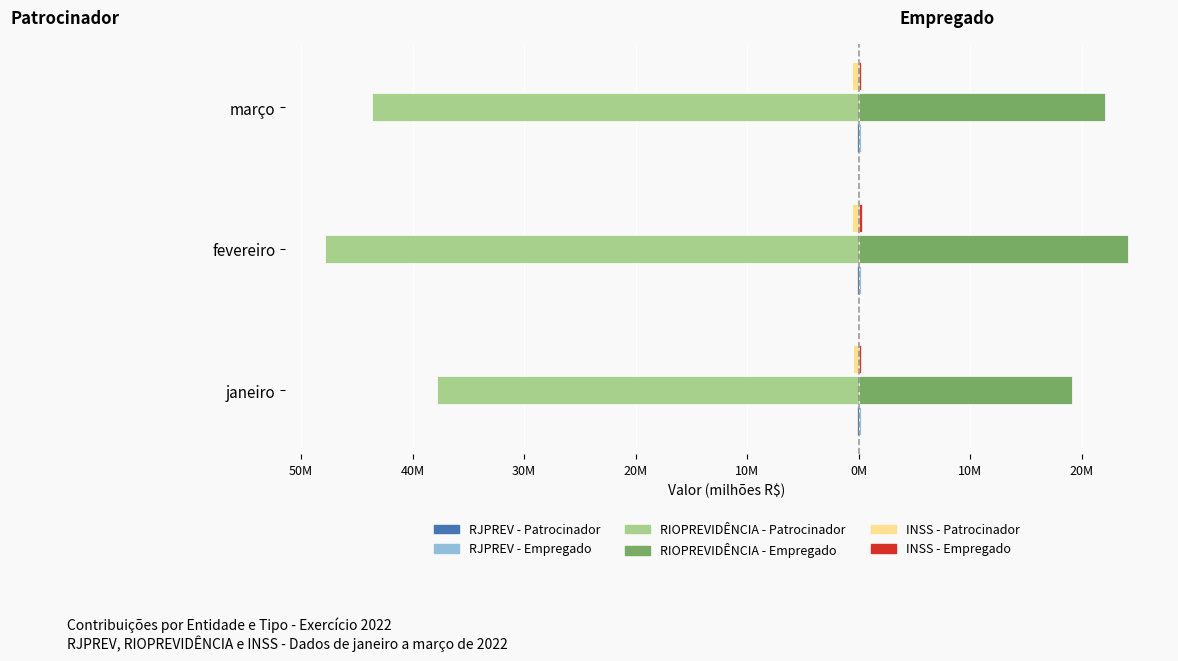

What is the difference between the maximum and minimum values in the RIOPREVIDÊNCIA - Empregado series?

5.1